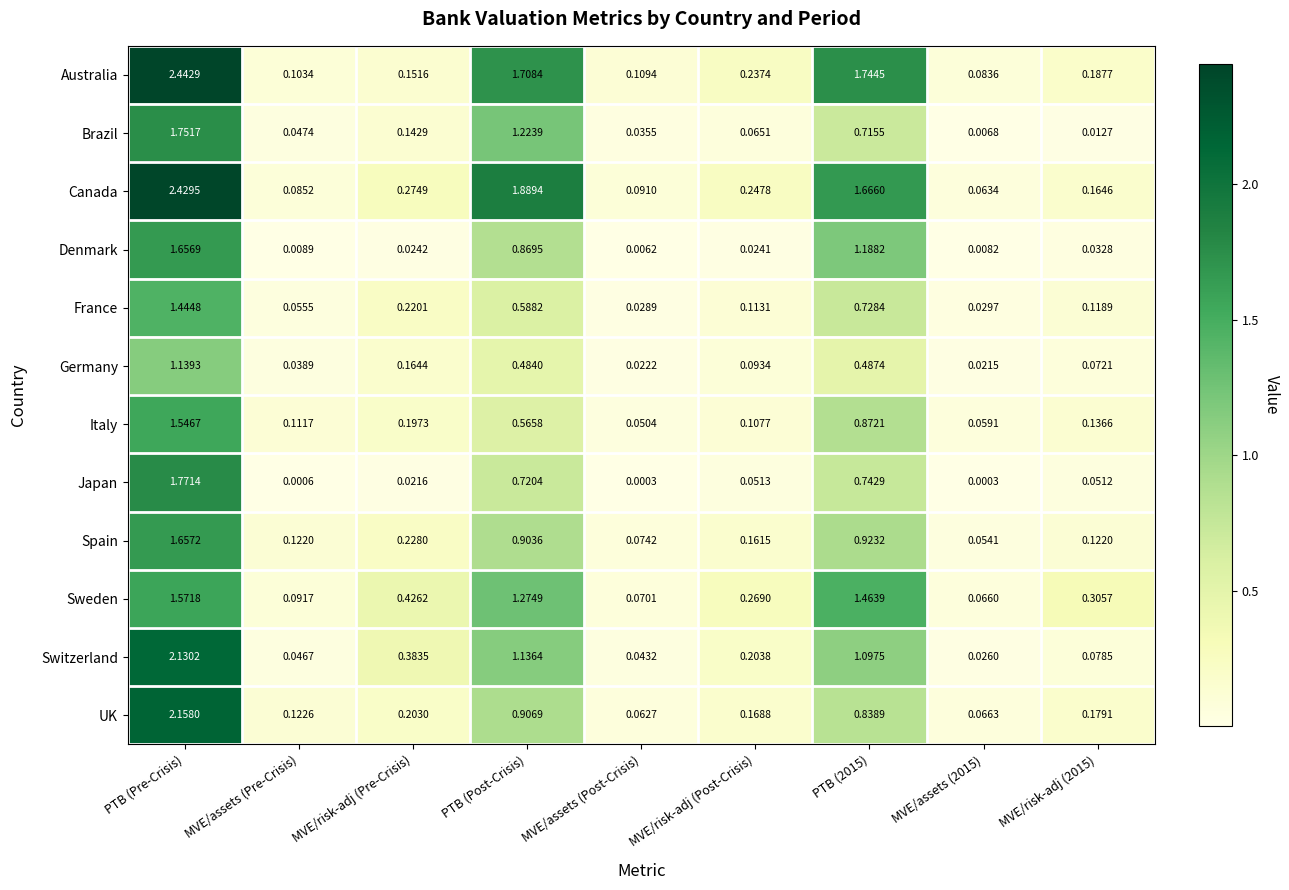

Which series has the widest spread of values?

Canada